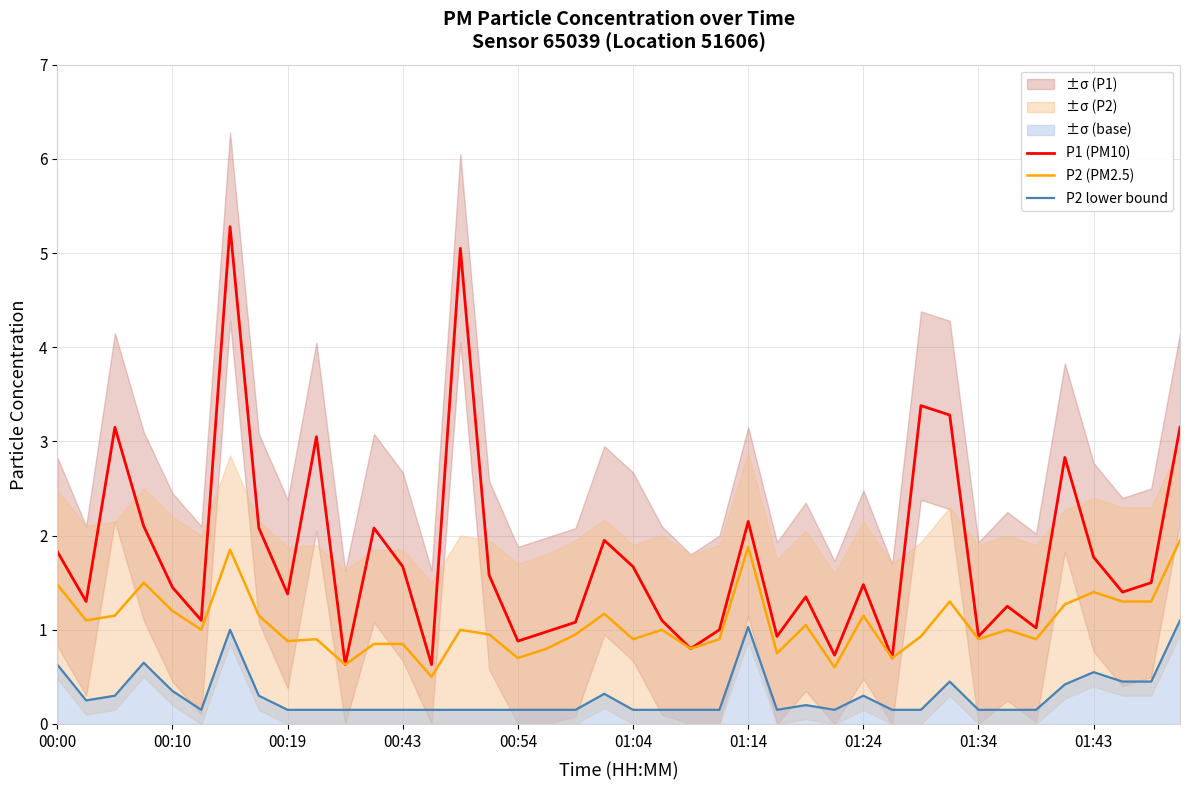

What is the lowest value of the P1 (PM10) series?

0.6